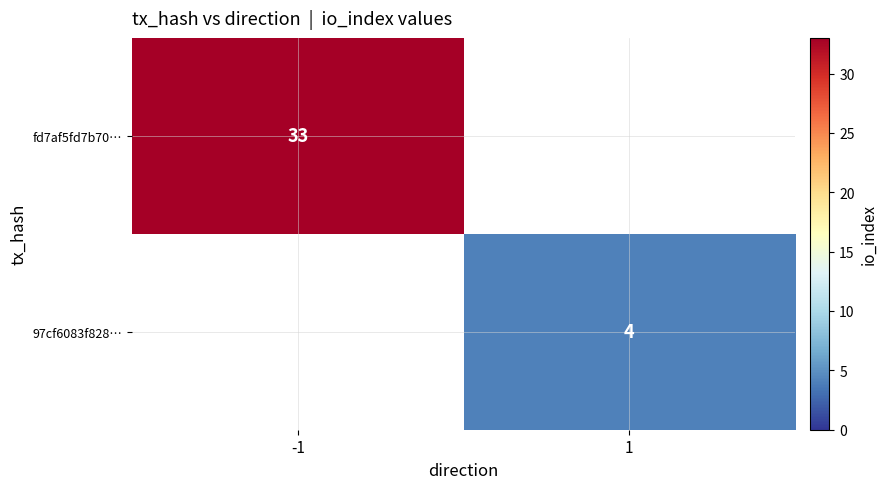

The value of fd7af5fd7b70… at -1 is 22. True or false?

False